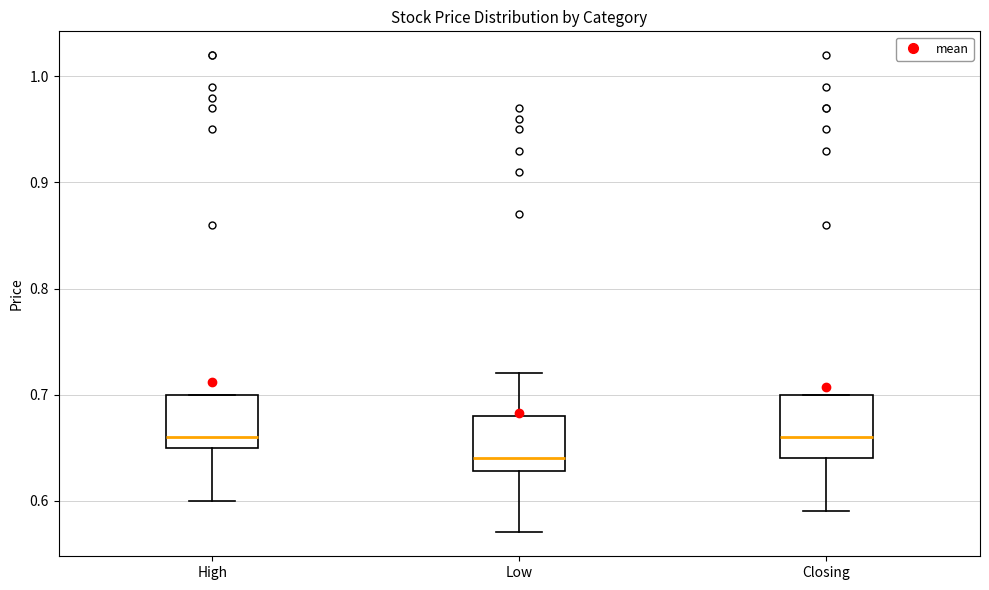

Reading left to right, read every box against the y-axis: the position of its median line, the range the box covers, and the ends of its whiskers. The values are not printed on the chart, so give them approximately, as read against the axis.

High: median 0.66, box 0.65 to 0.70, whiskers 0.60 to 0.70
Low: median 0.64, box 0.63 to 0.68, whiskers 0.57 to 0.72
Closing: median 0.66, box 0.64 to 0.70, whiskers 0.59 to 0.70